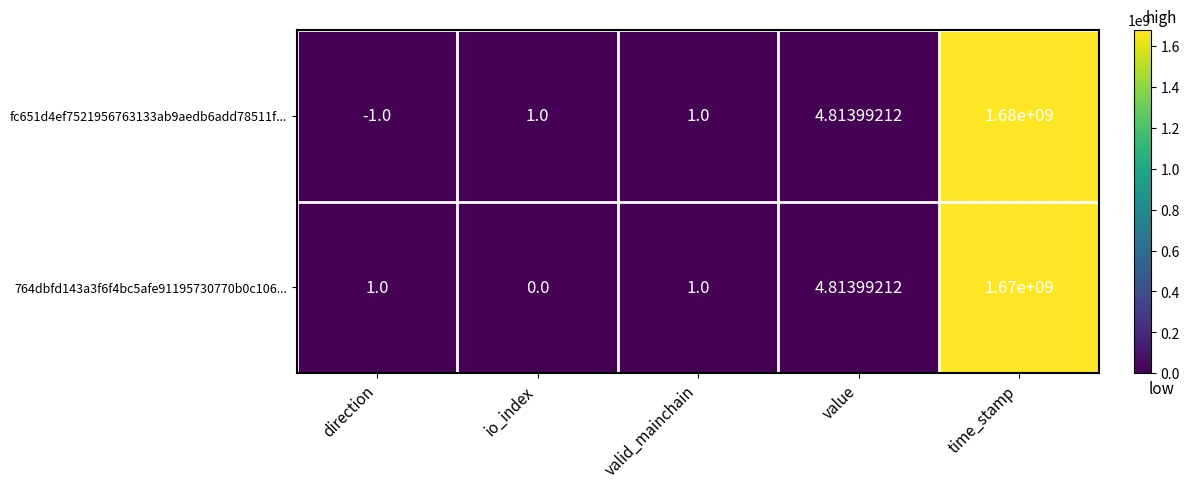

Which series has the largest total across all categories?

fc651d4ef7521956763133ab9aedb6add78511f...